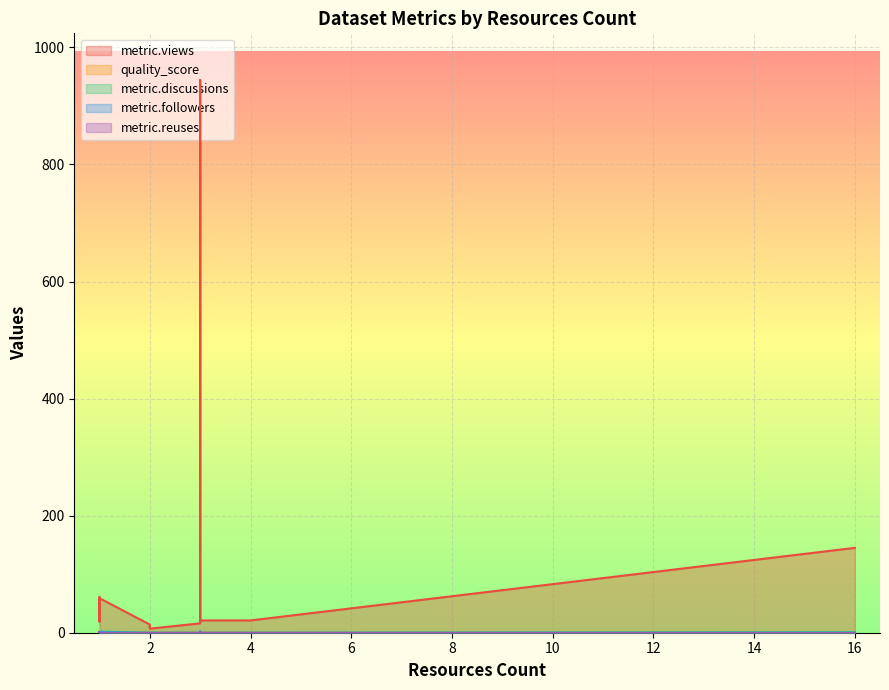

How many lines are shown in the chart?

5